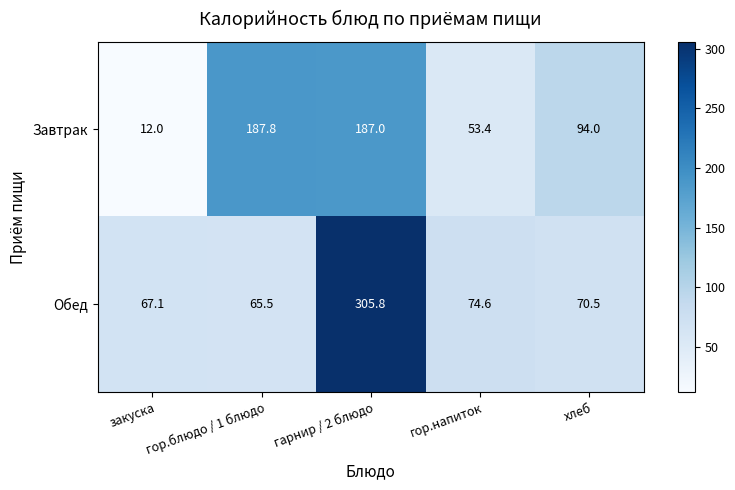

What is the approximate value of Обед at гарнир / 2 блюдо?

305.8